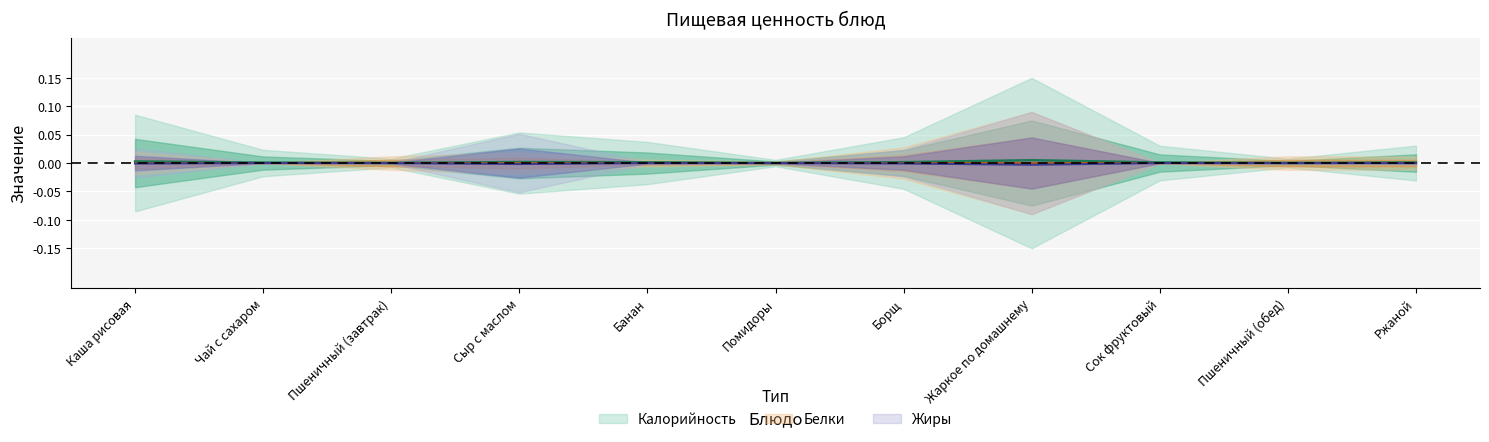

Which series has the largest range (max minus min)?

Калорийность